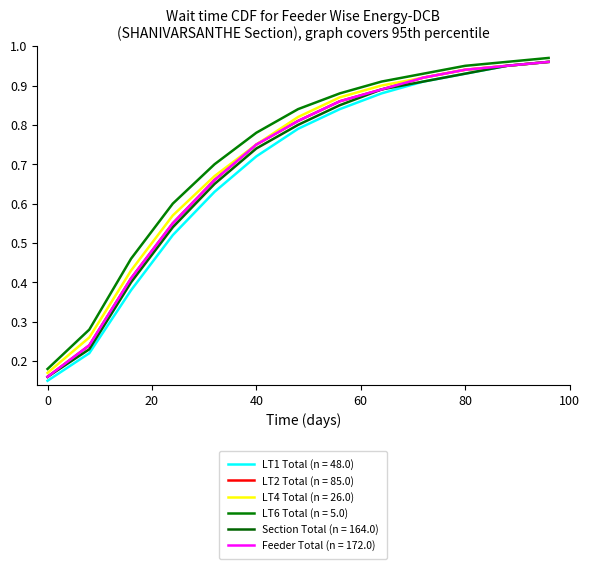

At how many categories does at least one series exceed 0?

13